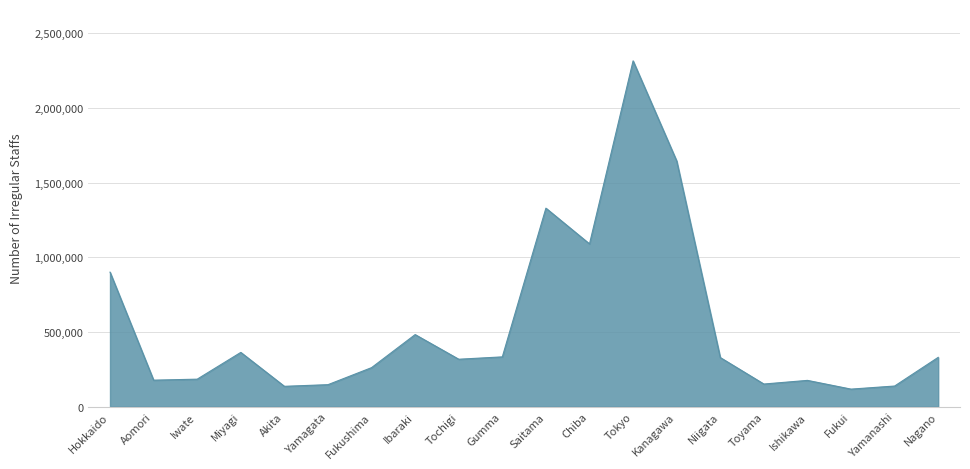

What is the ratio of the value at Chiba to the value at Tochigi?

3.4